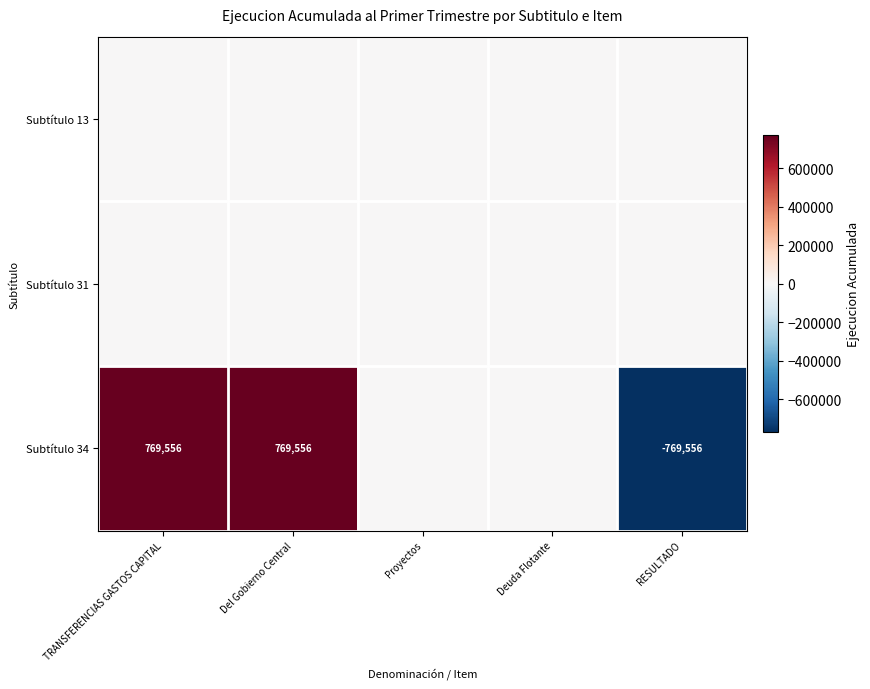

The value of Subtítulo 34 at RESULTADO is -253399. True or false?

False